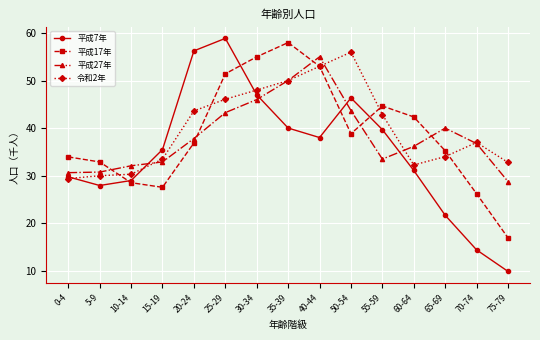

What is the difference between the highest and lowest values at 5-9?

5.0